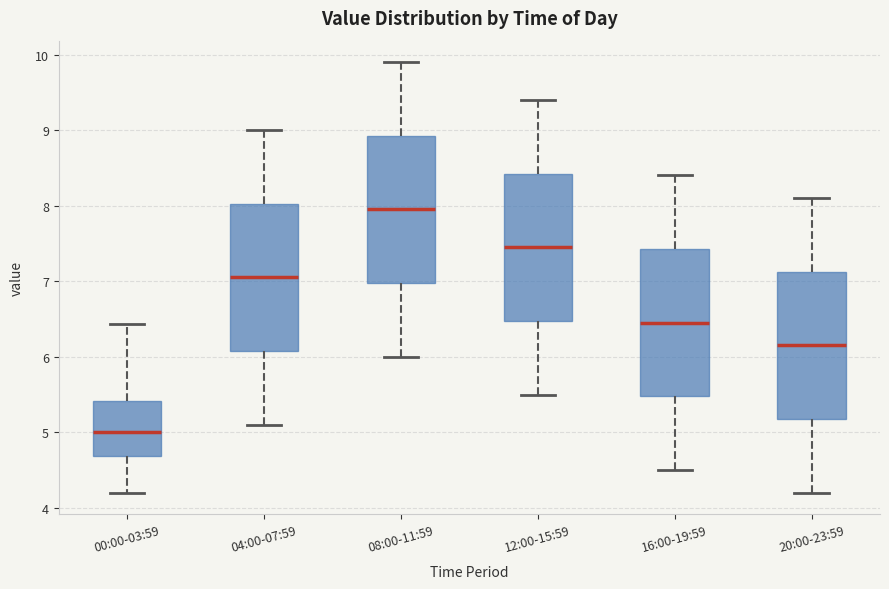

Reading left to right, read every box against the y-axis: the position of its median line, the range the box covers, and the ends of its whiskers. The values are not printed on the chart, so give them approximately, as read against the axis.

00:00-03:59: median 5.0, box 4.7 to 5.4, whiskers 4.2 to 6.4
04:00-07:59: median 7.1, box 6.1 to 8.0, whiskers 5.1 to 9.0
08:00-11:59: median 8.0, box 7.0 to 8.9, whiskers 6.0 to 9.9
12:00-15:59: median 7.5, box 6.5 to 8.4, whiskers 5.5 to 9.4
16:00-19:59: median 6.5, box 5.5 to 7.4, whiskers 4.5 to 8.4
20:00-23:59: median 6.2, box 5.2 to 7.1, whiskers 4.2 to 8.1